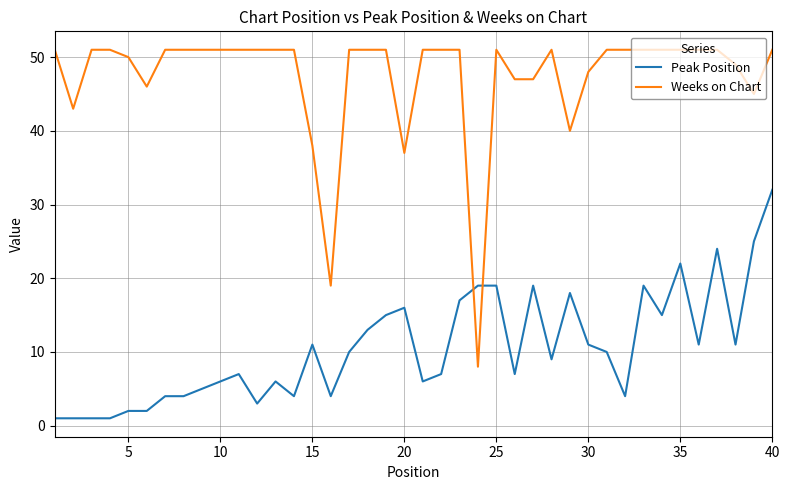

Which series has the largest range (max minus min)?

Weeks on Chart